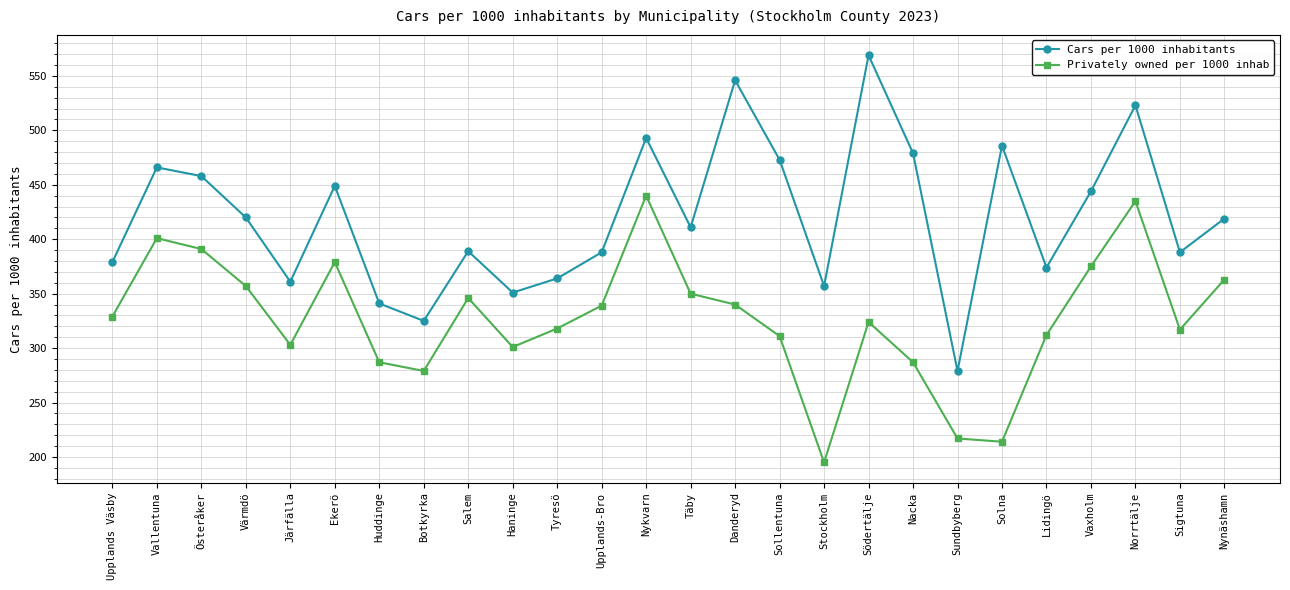

In Privately owned per 1000 inhab, how many points are higher than both neighbors (excluding endpoints)?

6